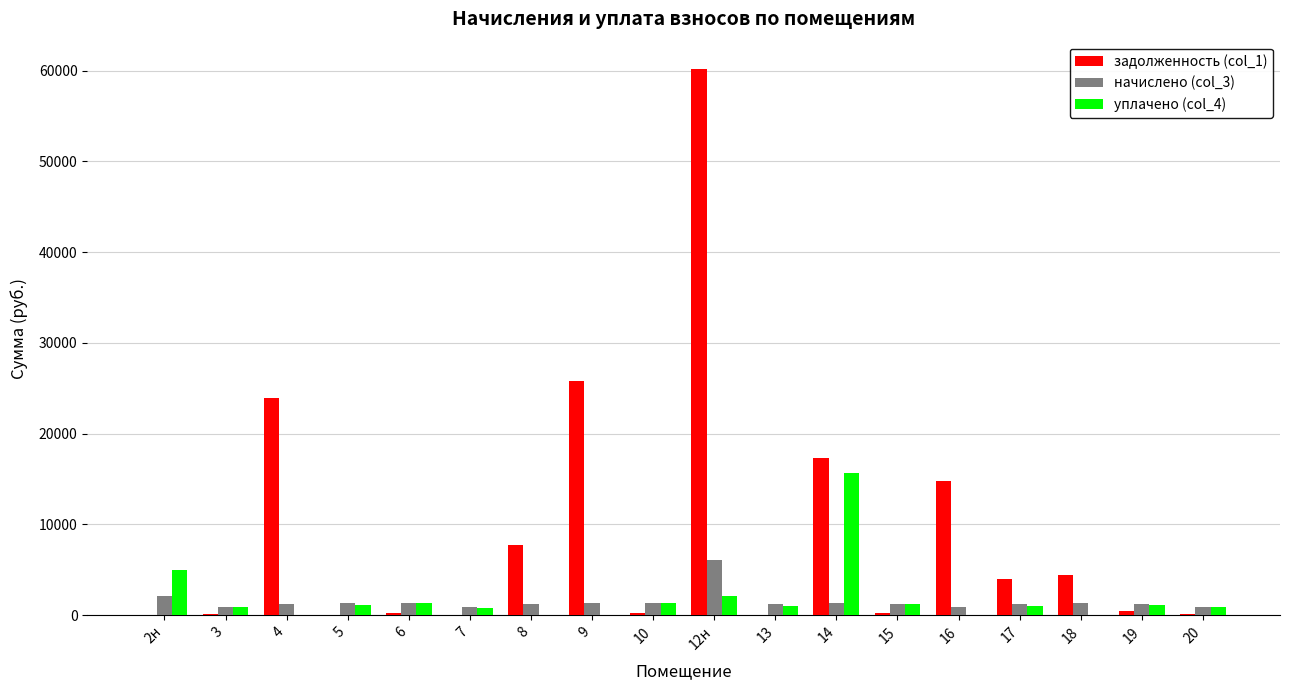

The value of уплачено (col_4) at 12н is 2156.2. True or false?

True